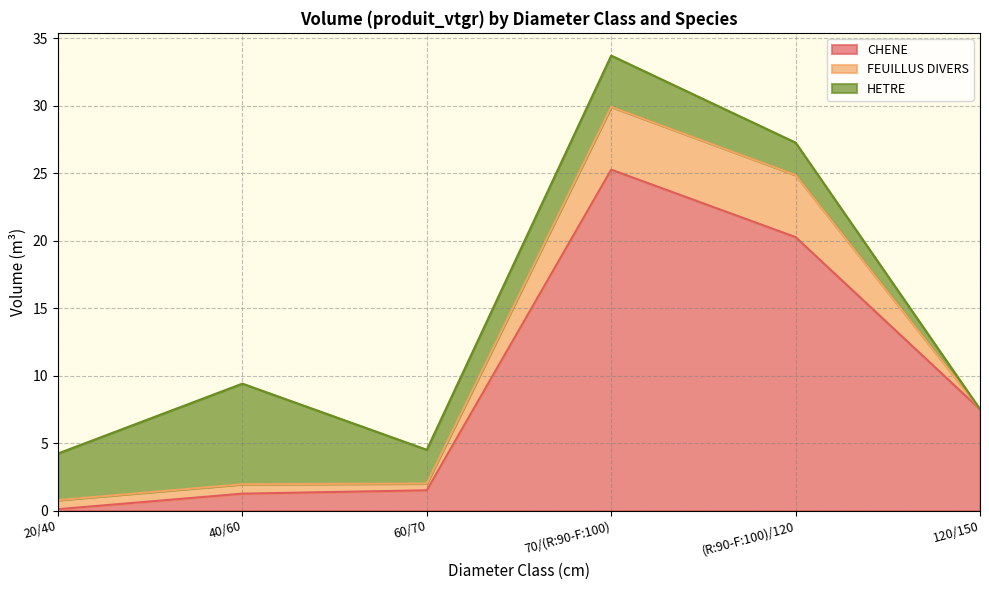

How many distinct data groups are displayed?

3